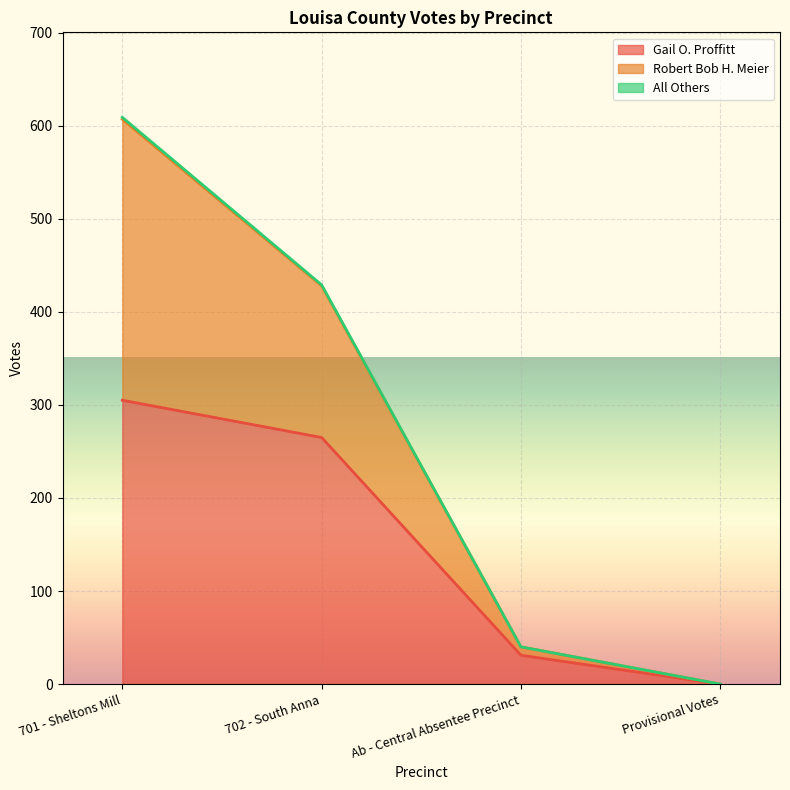

What is the difference between the maximum and second lowest values in the Gail O. Proffitt series?

274